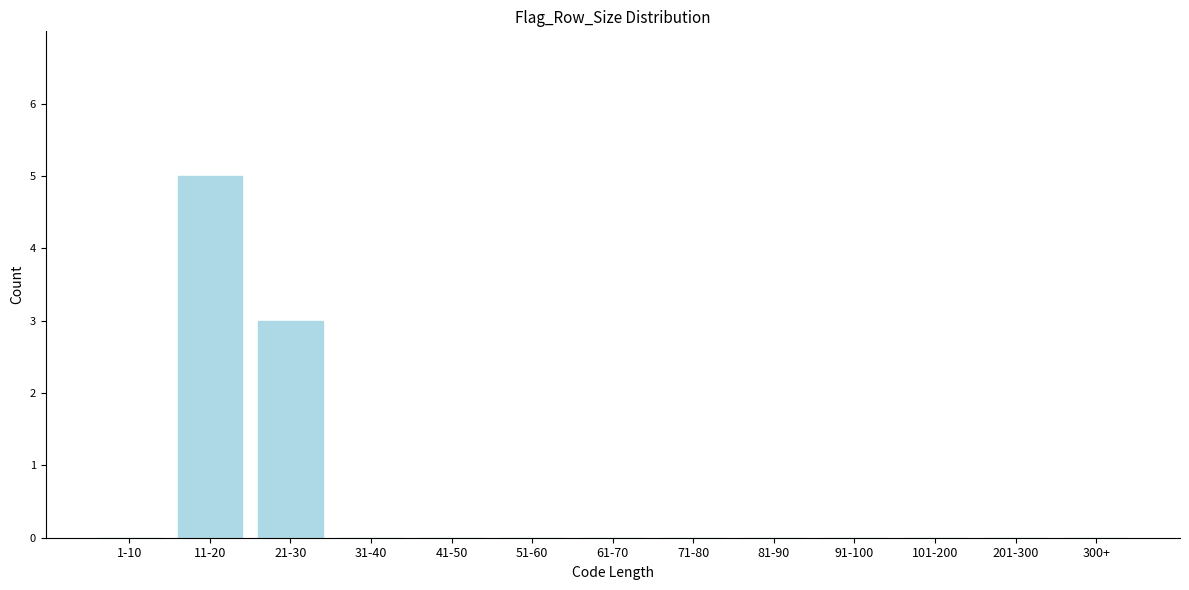

Reading left to right, list all the values displayed in this chart.

1-10=0	11-20=5	21-30=3	31-40=0	41-50=0	51-60=0	61-70=0	71-80=0	81-90=0	91-100=0	101-200=0	201-300=0	300+=0